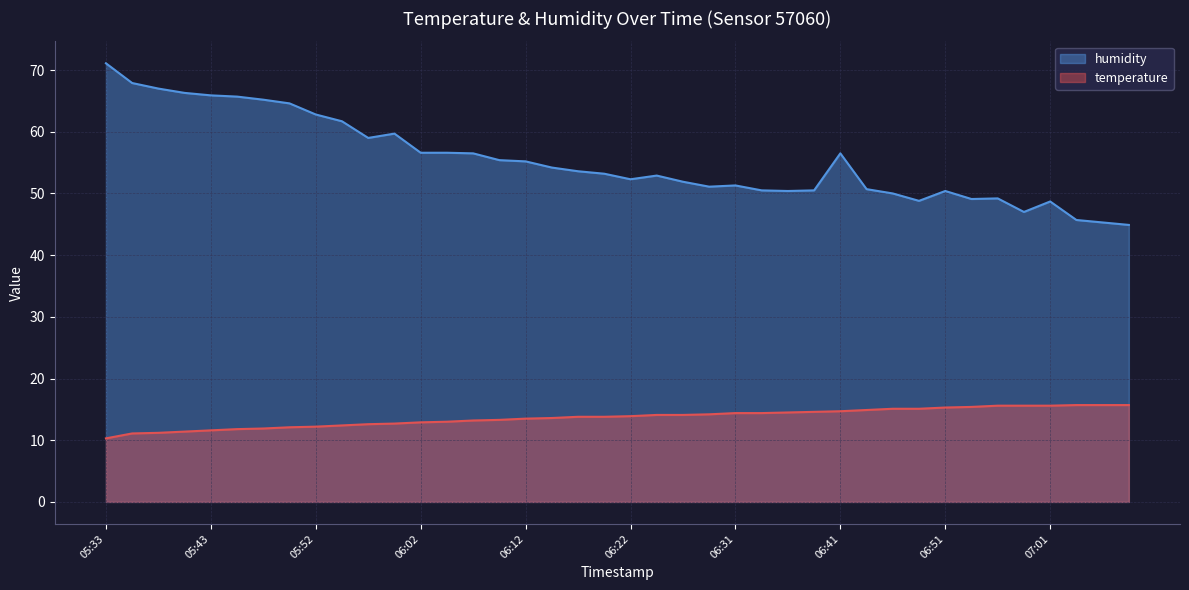

What is the difference between the humidity values at 06:09 and 05:35?

12.5